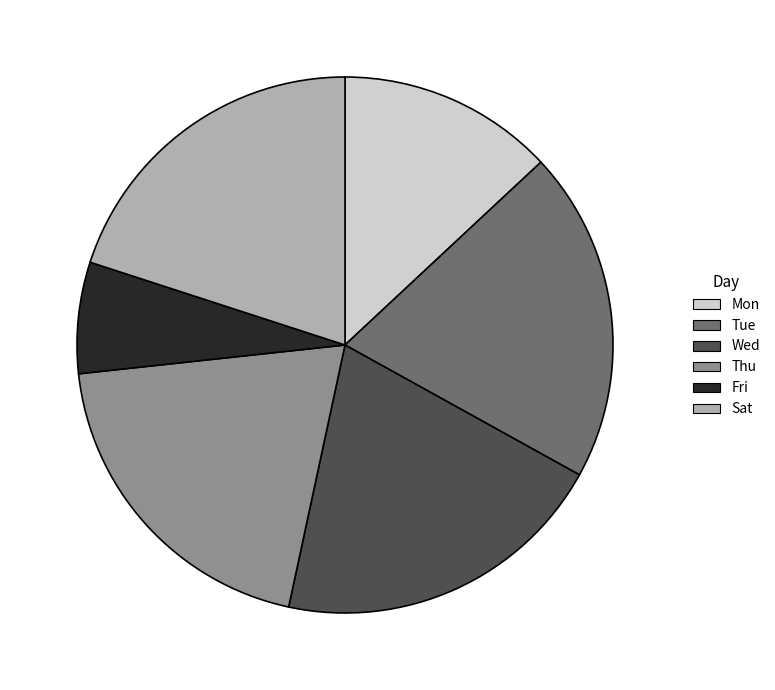

Count the number of slices in the pie.

6